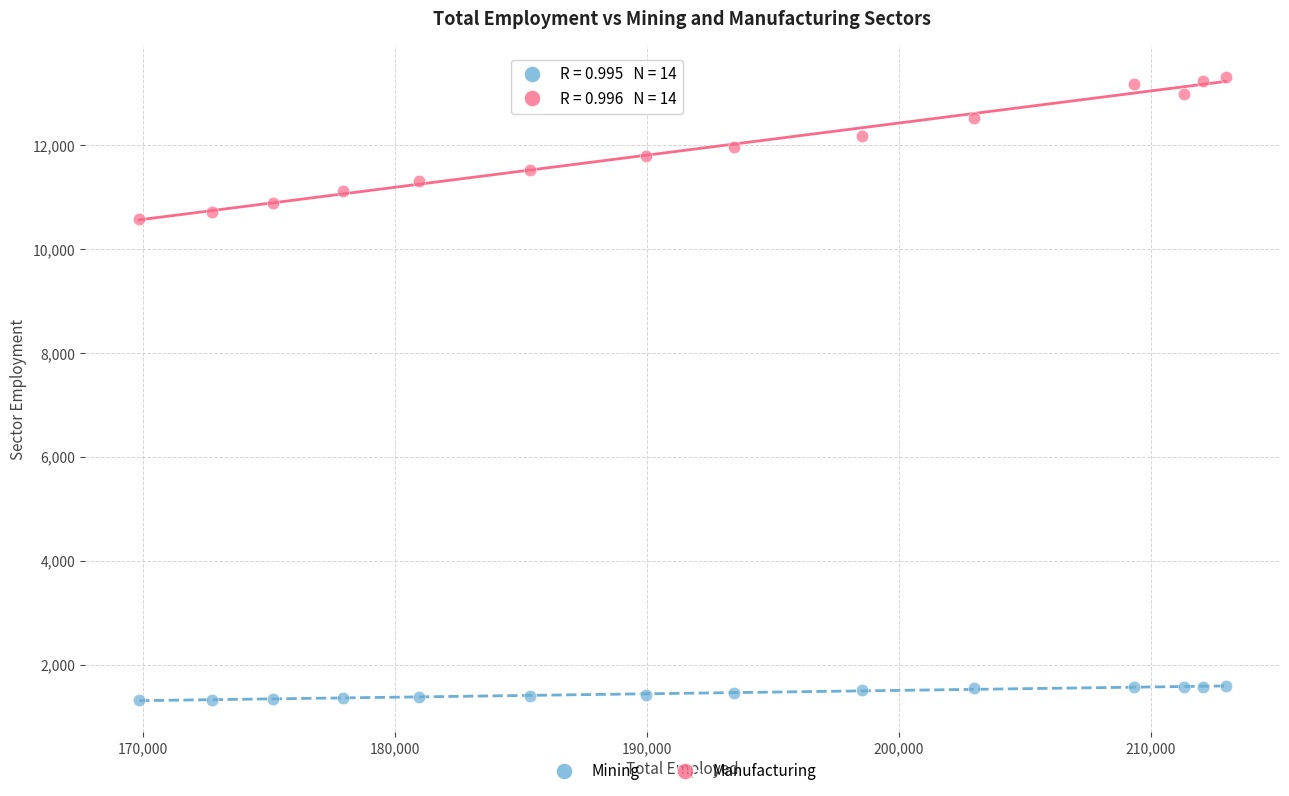

Across all data points, what is the range of Y values (max minus min)?

12010